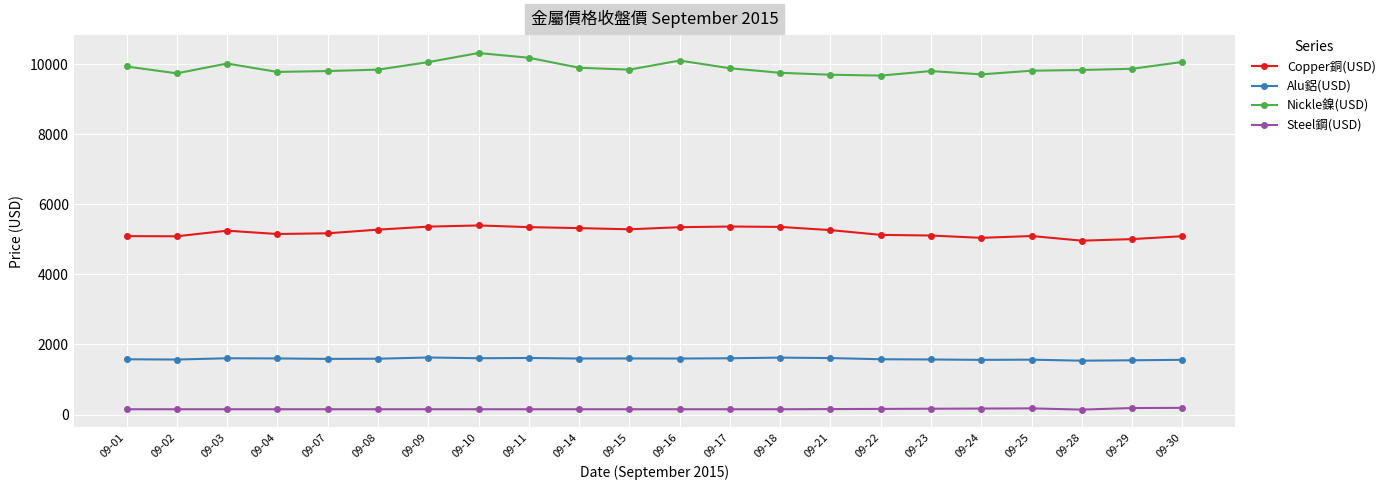

Count the Steel鋼(USD) values in the range 150 to 160.

16